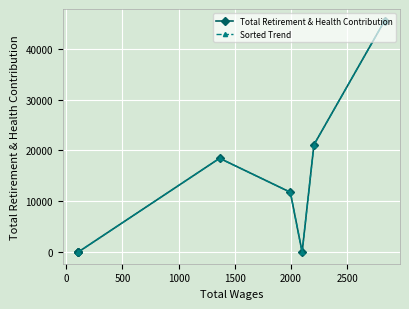

How many intersections are there between Total Retirement & Health Contribution and Sorted Trend?

1